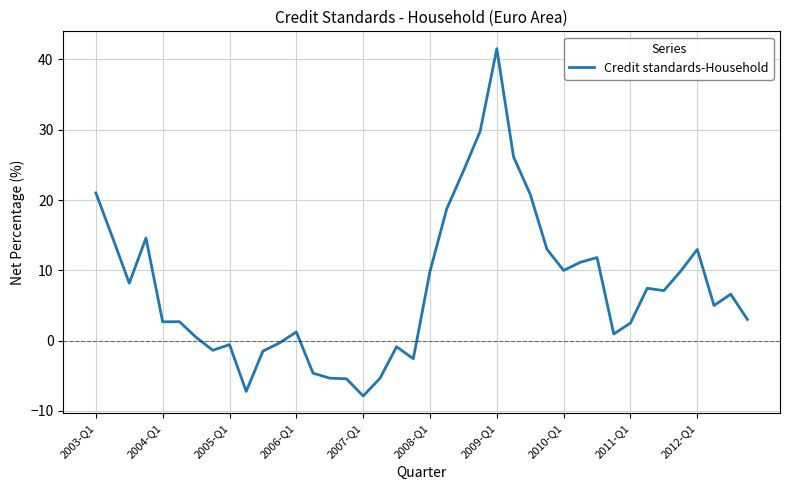

What is the difference between the maximum and minimum values?

49.4